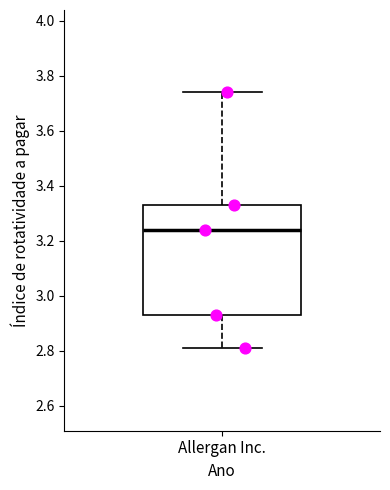

Read this box plot against the y-axis: the position of the median line, the range covered by the box, and the ends of both whiskers. The values are not printed on the chart, so give them approximately, as read against the axis.

median 3.24, box 2.94 to 3.34, whiskers 2.82 to 3.74